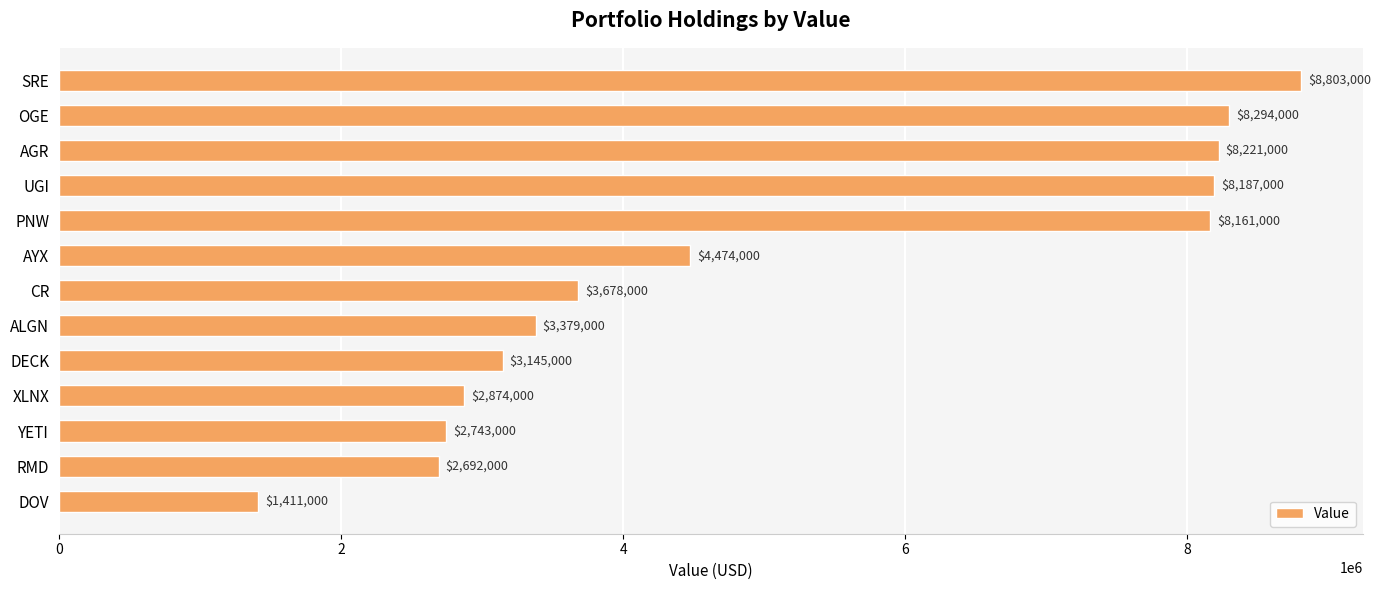

Reading top to bottom, list all the values displayed in this chart.

8803000	8294000	8221000	8187000	8161000	4474000	3678000	3379000	3145000	2874000	2743000	2692000	1411000